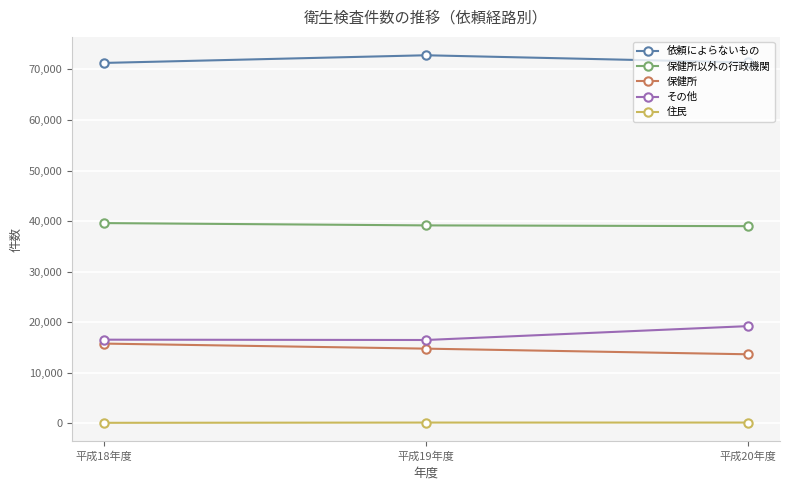

What position from the right is 平成19年度?

2